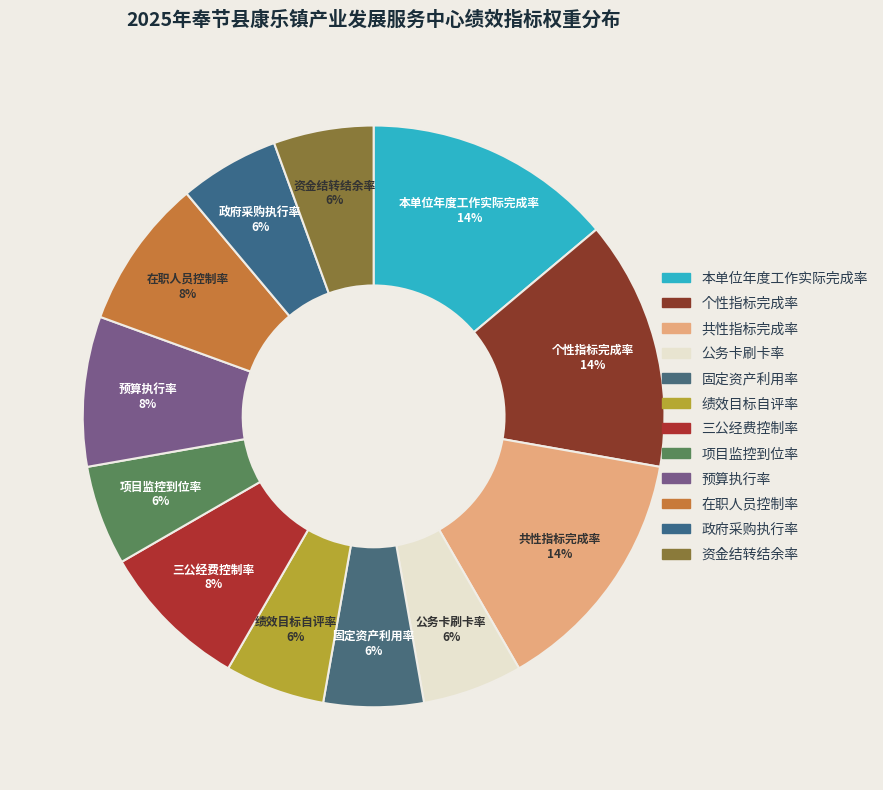

The 固定资产利用率 slice represents 1% of the pie. True or false?

False